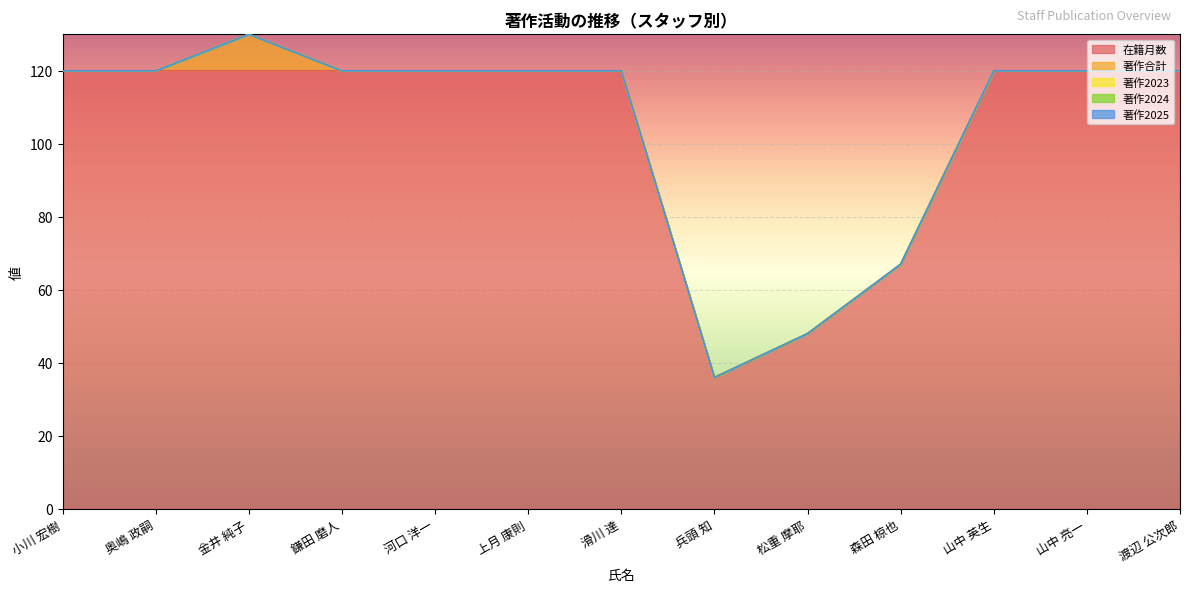

True or false: 著作合計 and 著作2023 intersect in this chart.

False